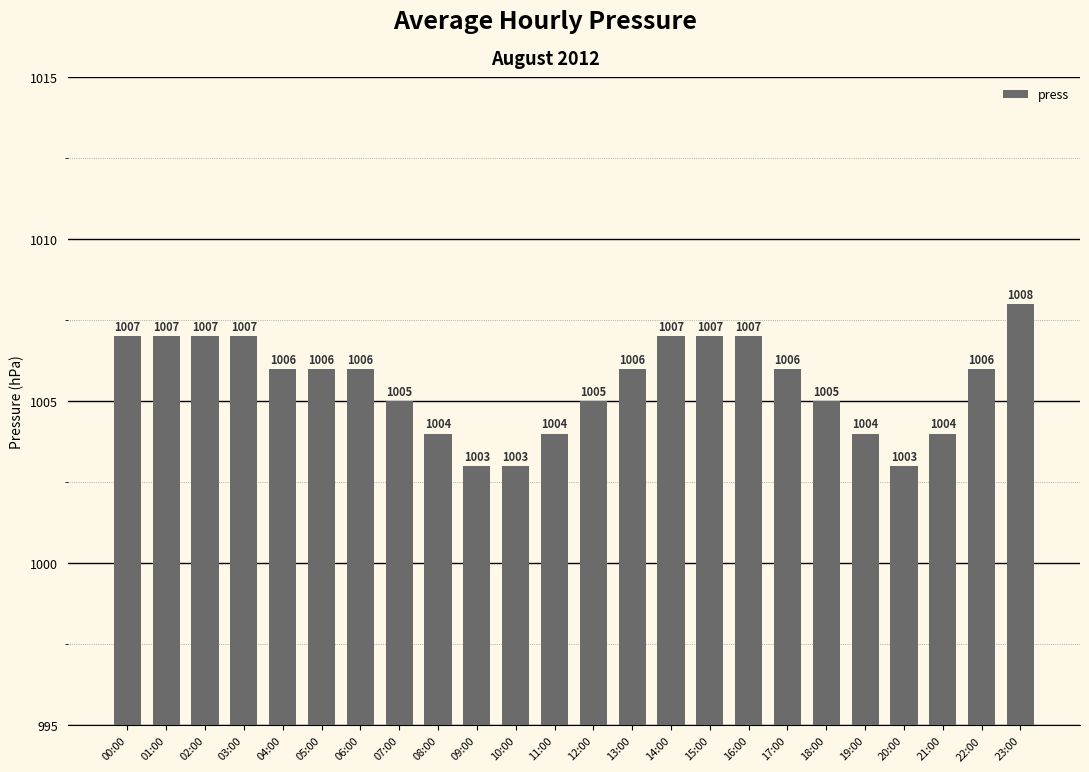

What is the ratio of the value at 03:00 to the value at 17:00?

1.0